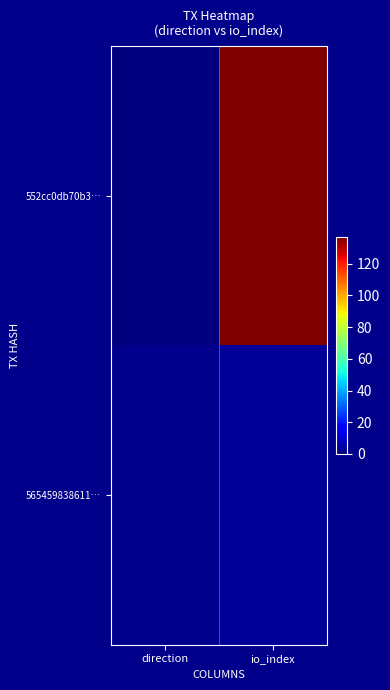

At io_index, list the series in order from smallest to largest.

565459838611…, 552cc0db70b3…